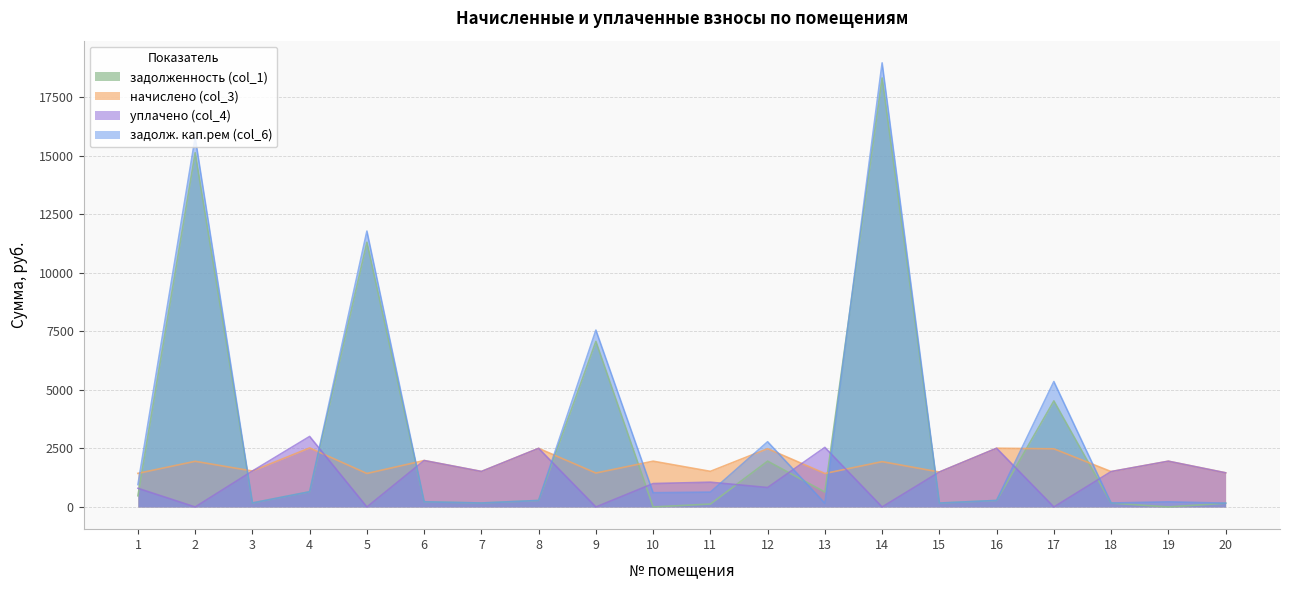

What is the difference between the second highest and second lowest values in the уплачено (col_4) series?

2546.0